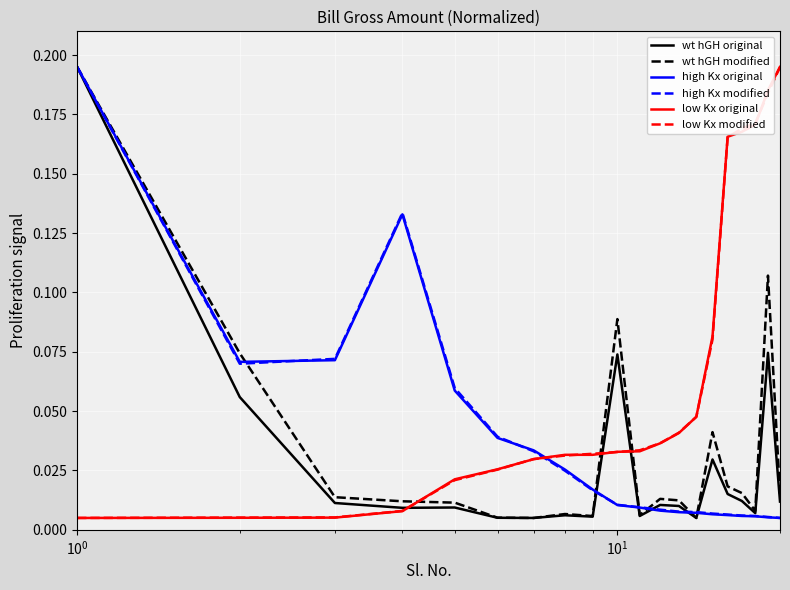

How many intersections are there between low Kx modified and wt hGH modified?

3